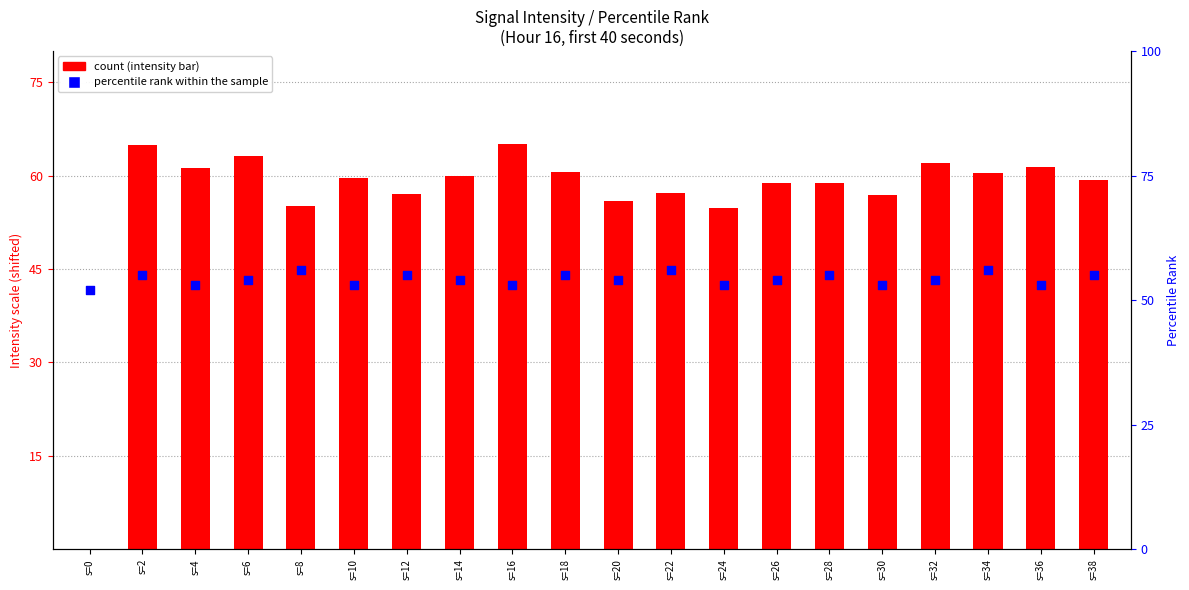

Is the value of count at s=2 greater than the value of percentile rank within the sample at s=36?

Yes